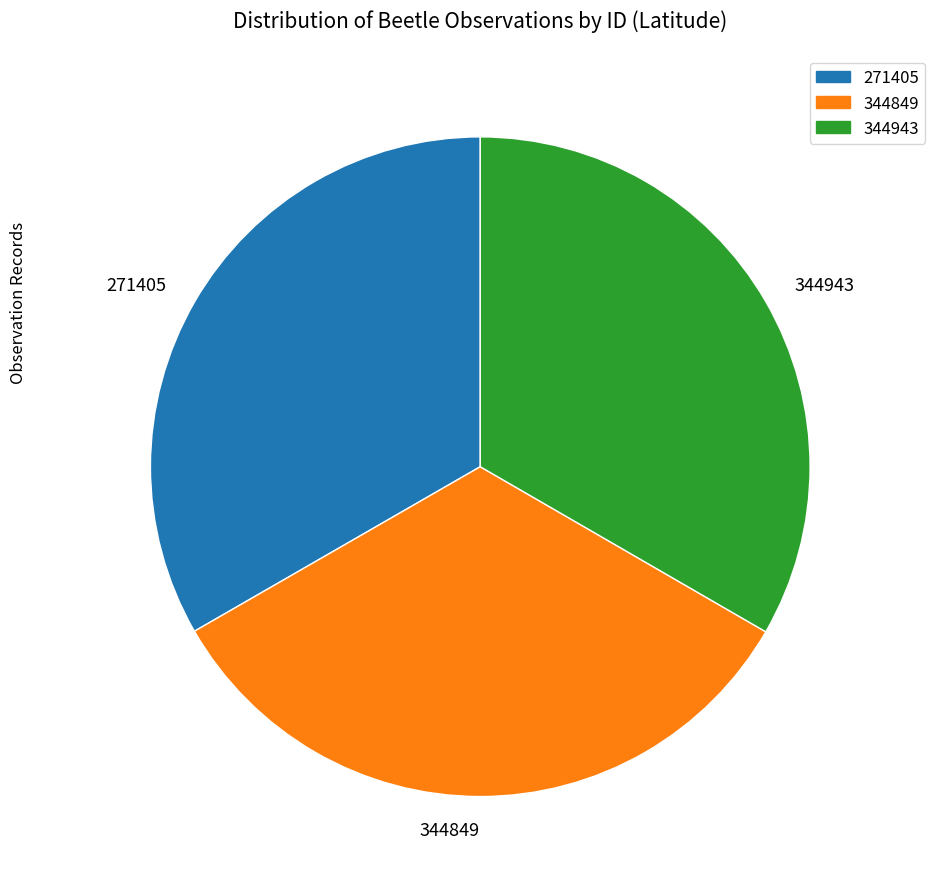

Combined, do 344943 and 271405 account for over 50%?

Yes